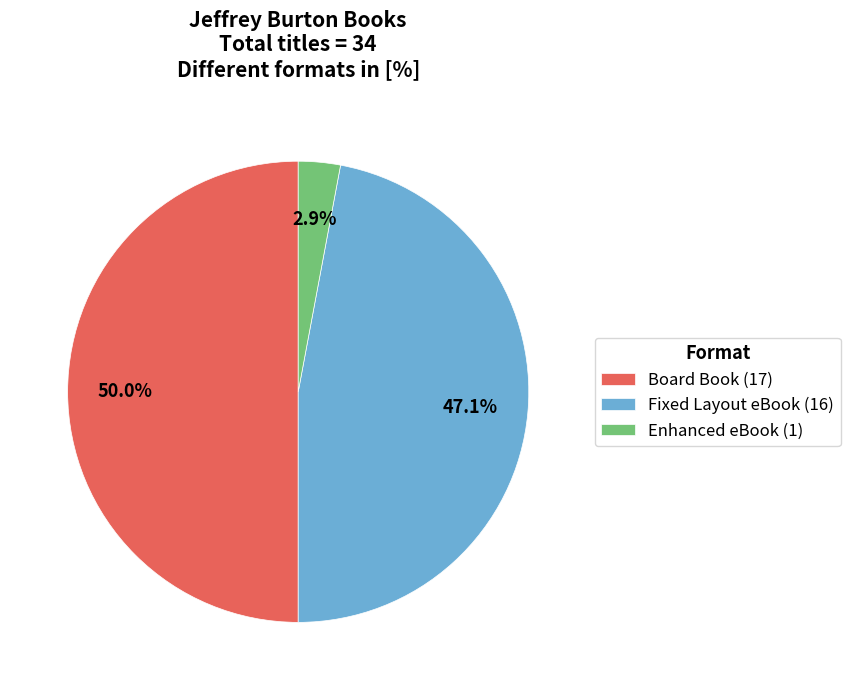

Does Fixed Layout eBook (16) account for over 50% of the chart?

No